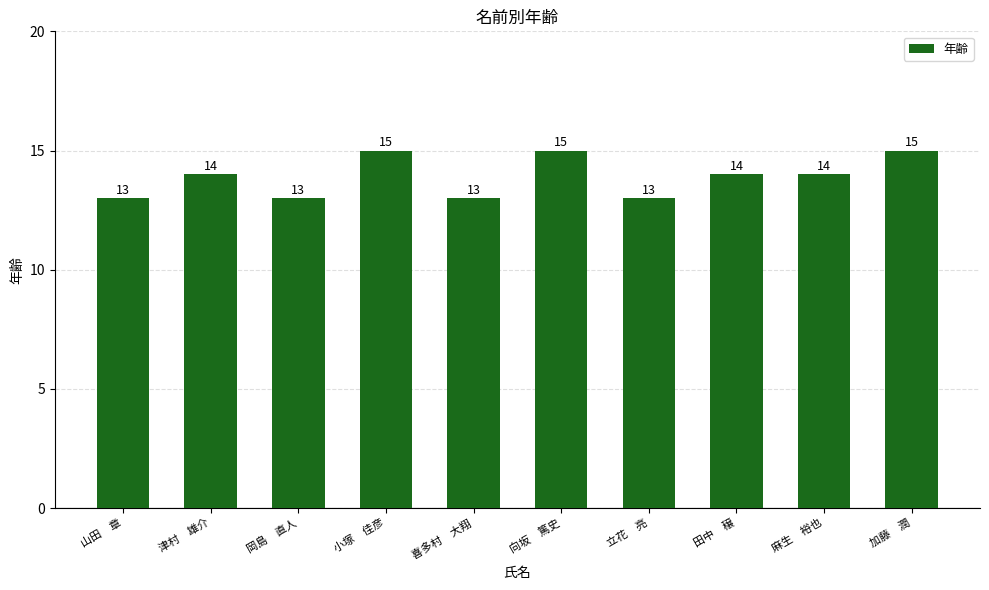

What is the sum of all values?

139